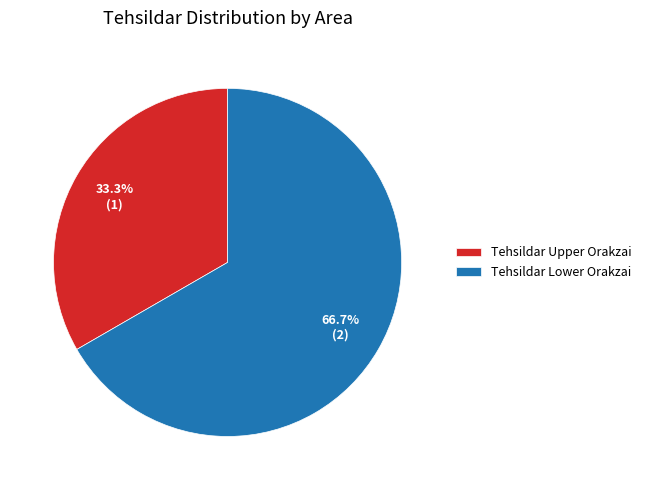

To the nearest percent, what is the combined percentage of Tehsildar Lower Orakzai and Tehsildar Upper Orakzai?

100%